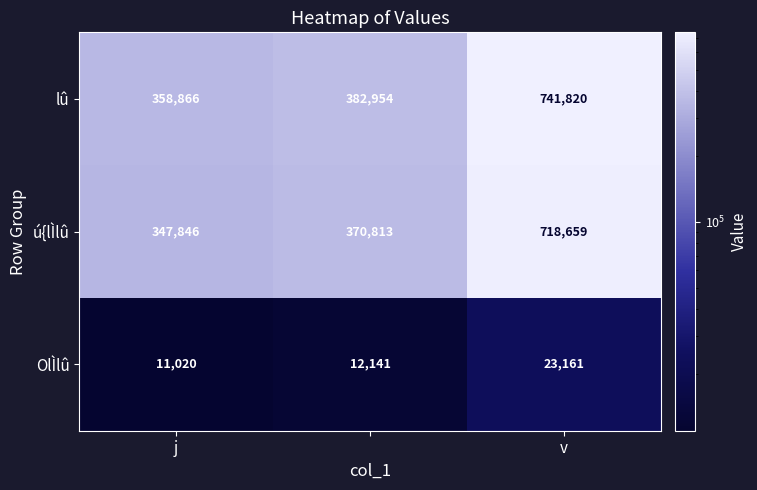

What is the maximum value for lû?

741820